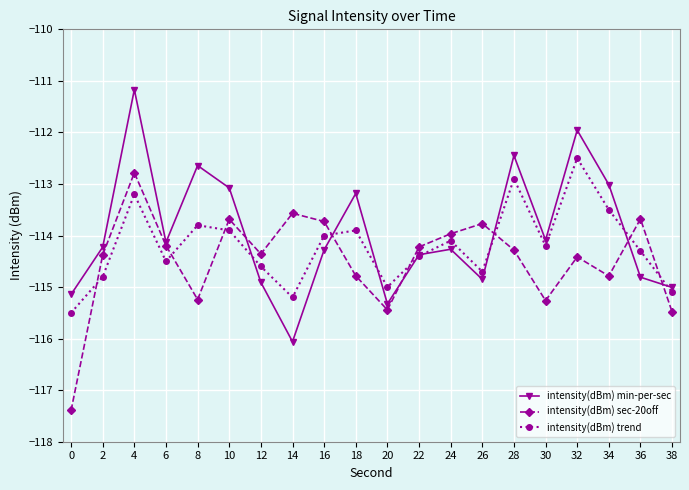

Which series ends up on top after the final intersection of intensity(dBm) trend and intensity(dBm) min-per-sec?

intensity(dBm) min-per-sec